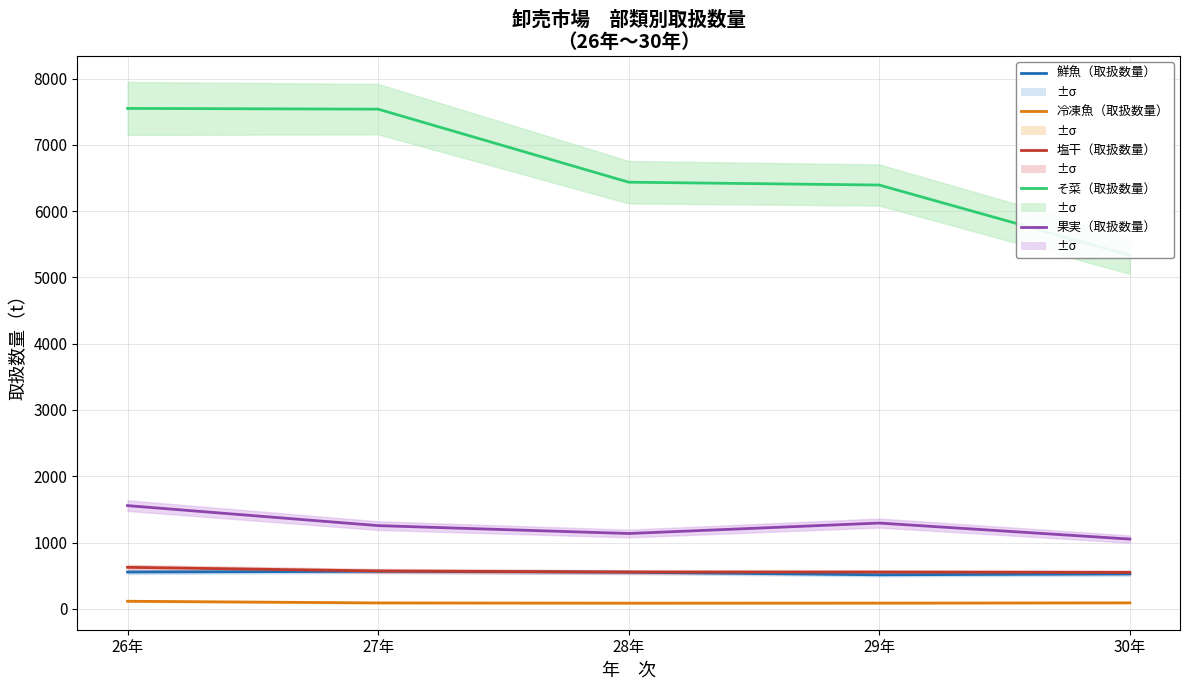

What is the spread (max minus min) of values at 28年?

6352